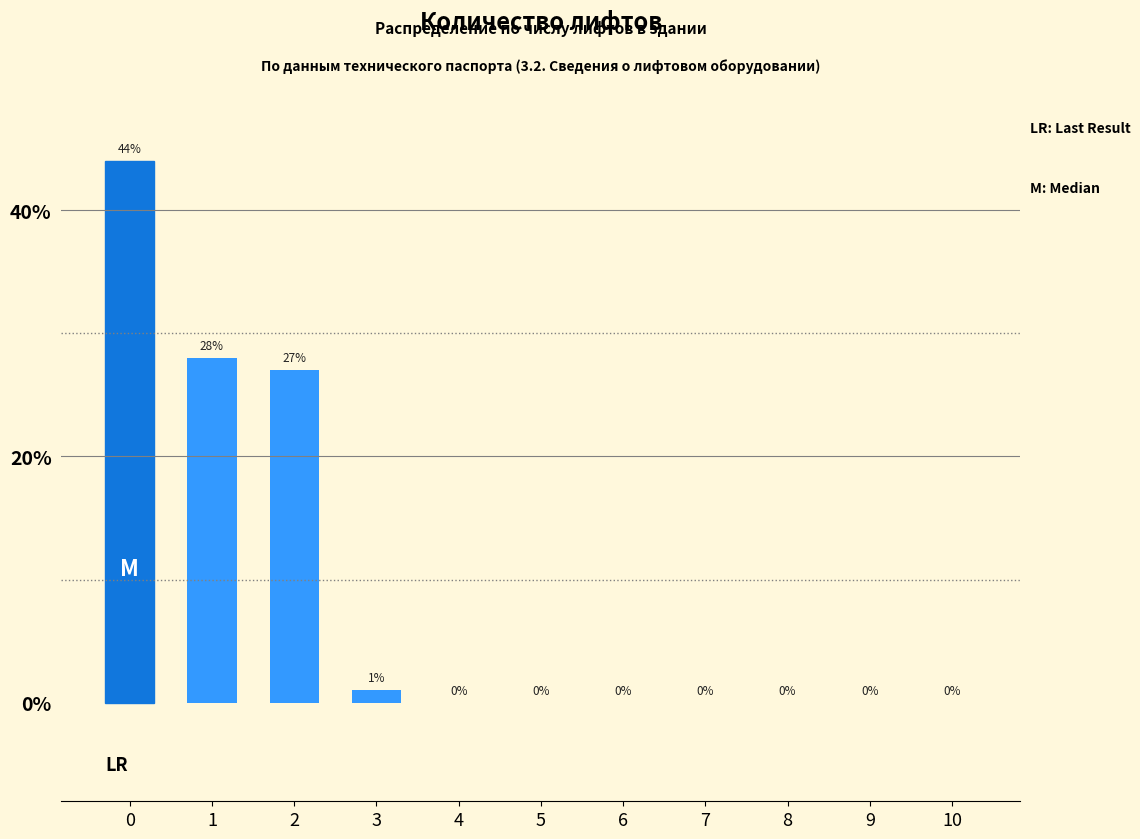

What is the change in value from 0 to 8?

-44